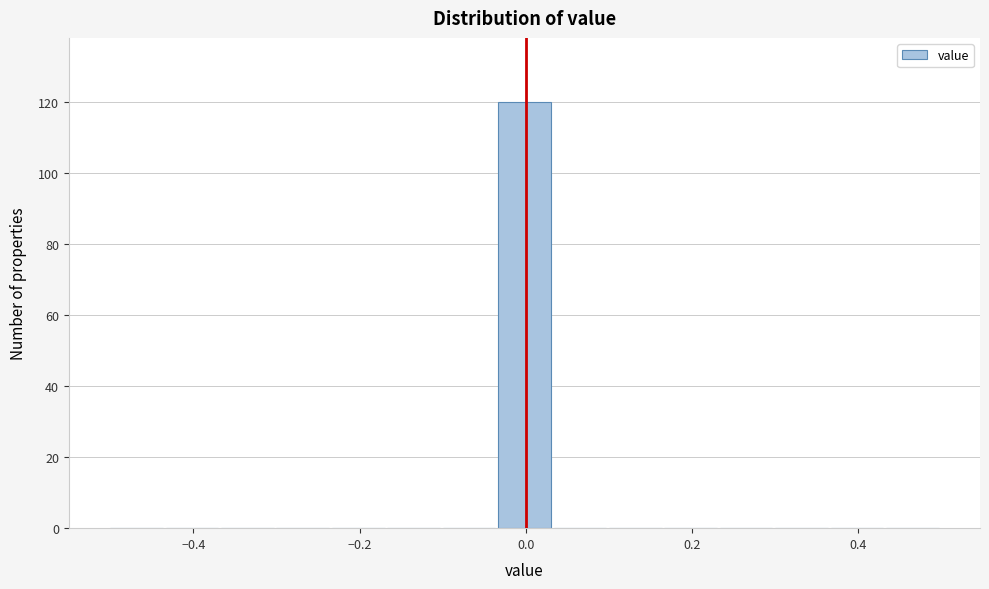

Read against the x-axis, roughly where is the centre of the tallest bar?

0.00